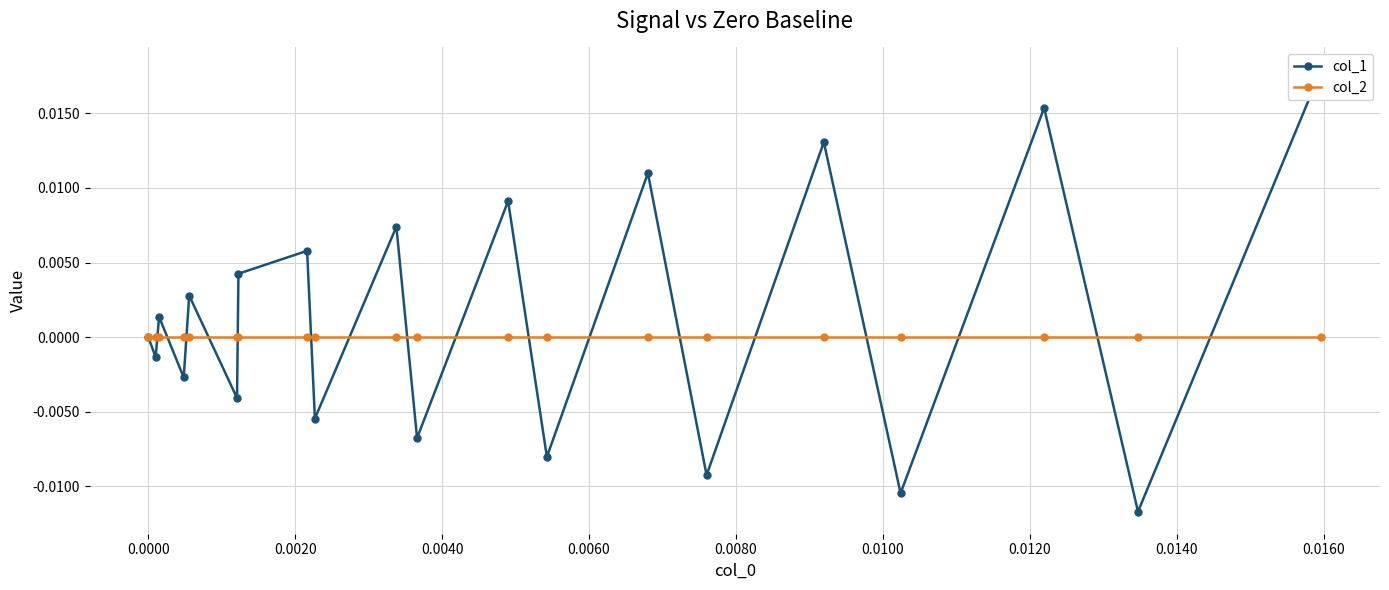

The col_1 series shows 0.0 at 0.0060. True or false?

True